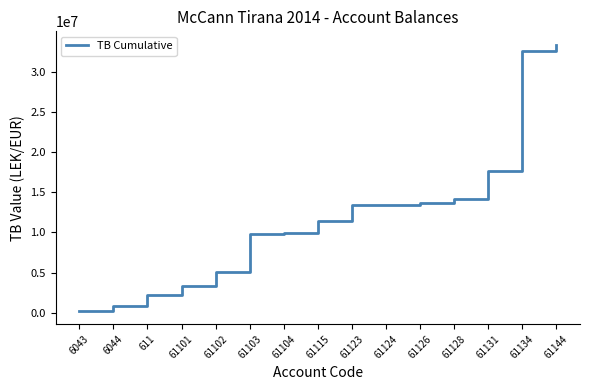

At which label is the value closest to 16796661?

61131